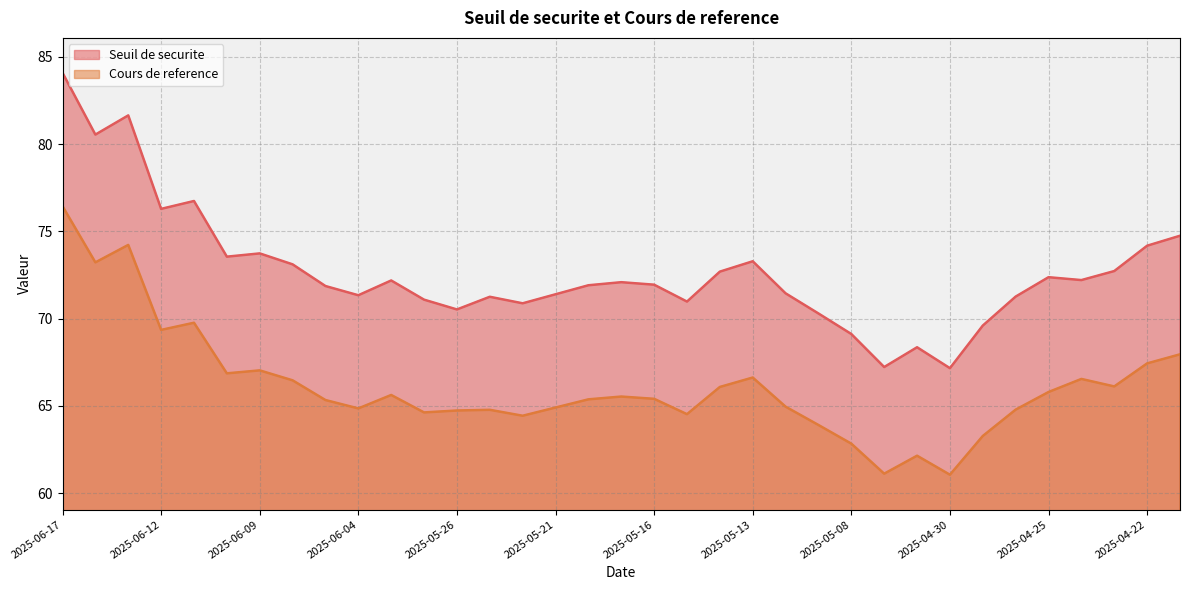

The value of Cours de reference at 2025-05-26 is 27.4. True or false?

False